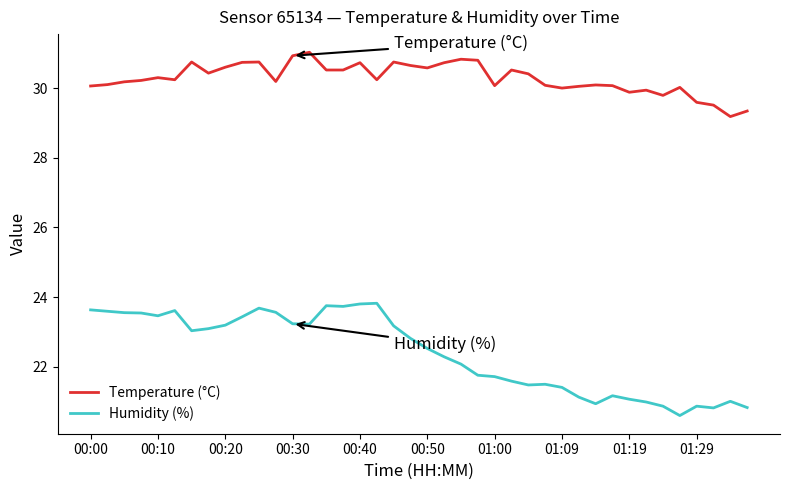

True or false: Humidity (%) and Temperature (°C) cross at least once.

False